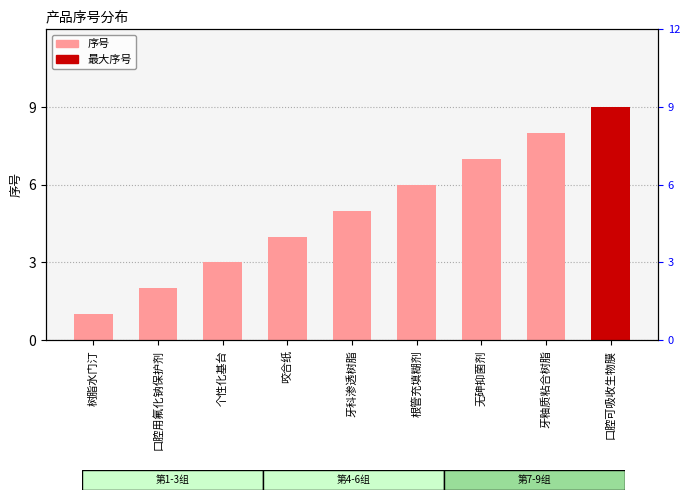

Rank the categories by value from highest to lowest.

口腔可吸收生物膜, 牙釉质粘合树脂, 无砷抑菌剂, 根管充填糊剂, 牙科渗透树脂, 咬合纸, 个性化基台, 口腔用氟化钠保护剂, 树脂水门汀